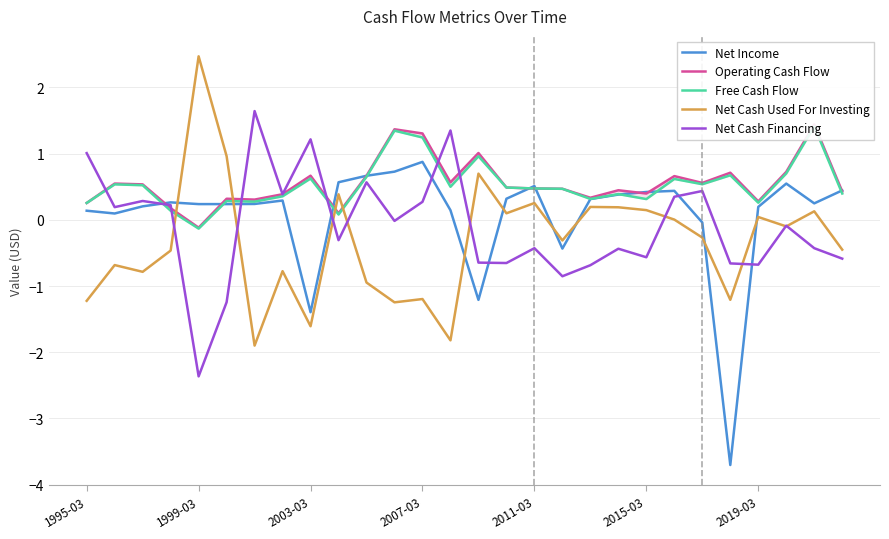

Where is Operating Cash Flow nearest to the value 0?

9